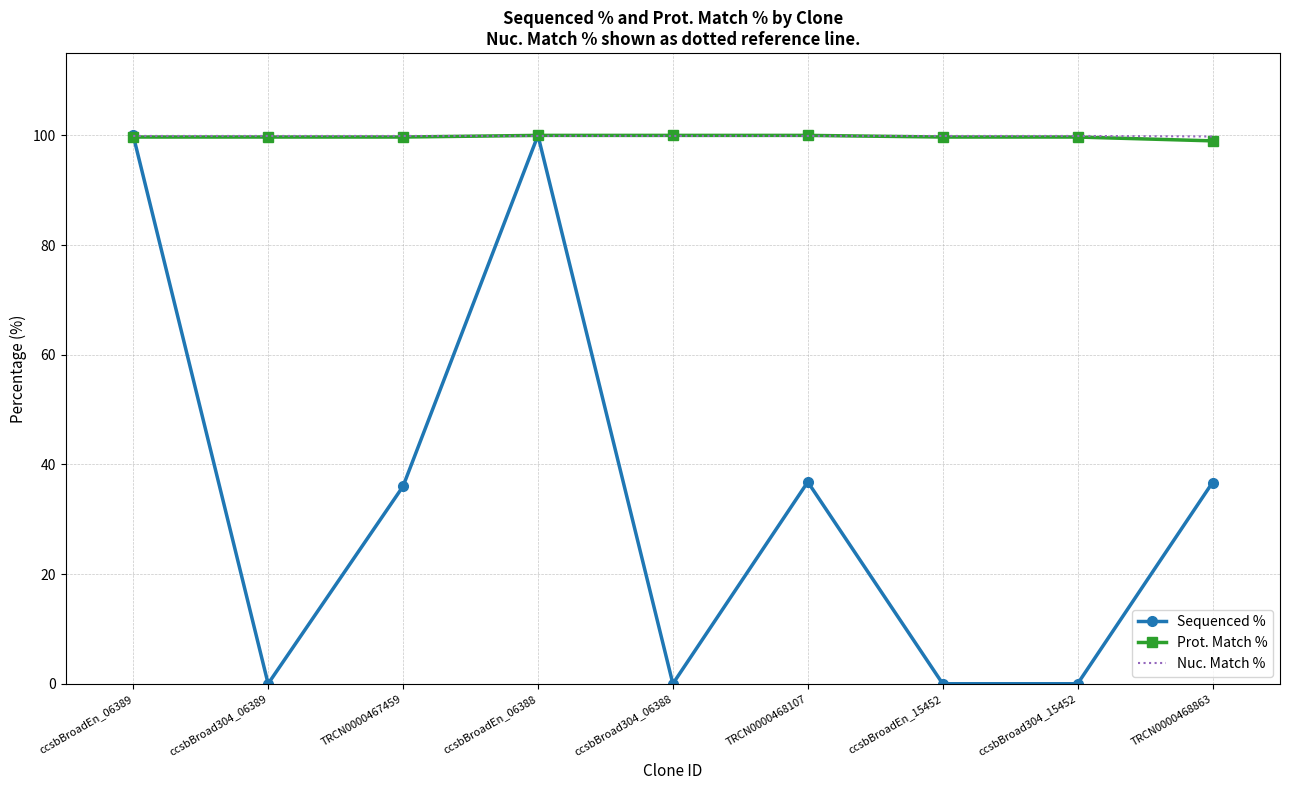

True or false: Prot. Match % has a value of 99.7 at ccsbBroadEn_06389.

True